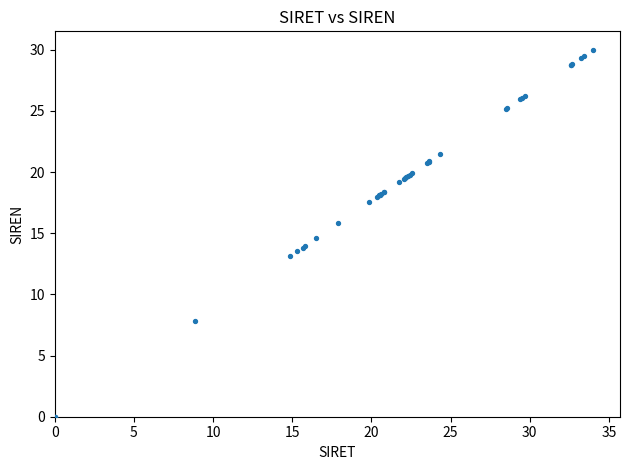

What Y value in the scatter plot is closest to 15?

14.6